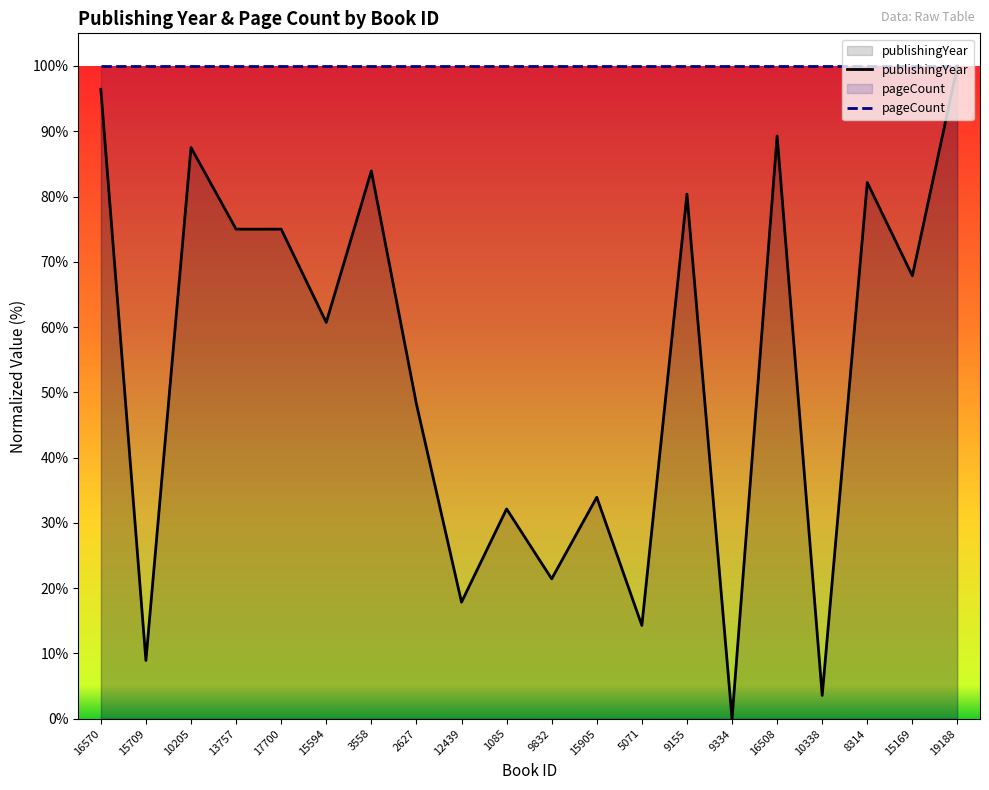

Where is the first local maximum?

10205